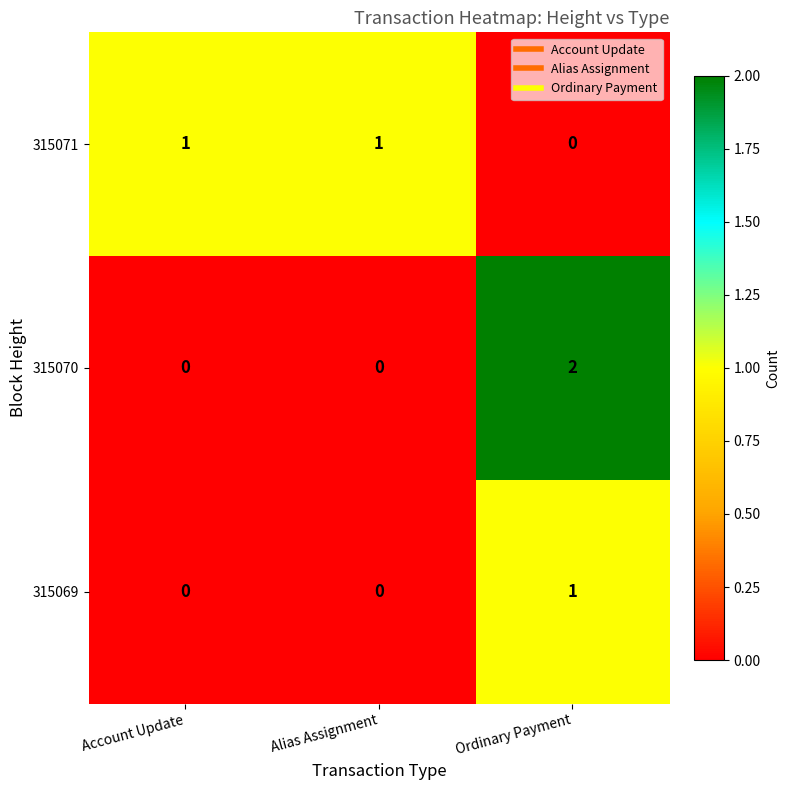

Count the 315071 values in the range 0 to 1.

3